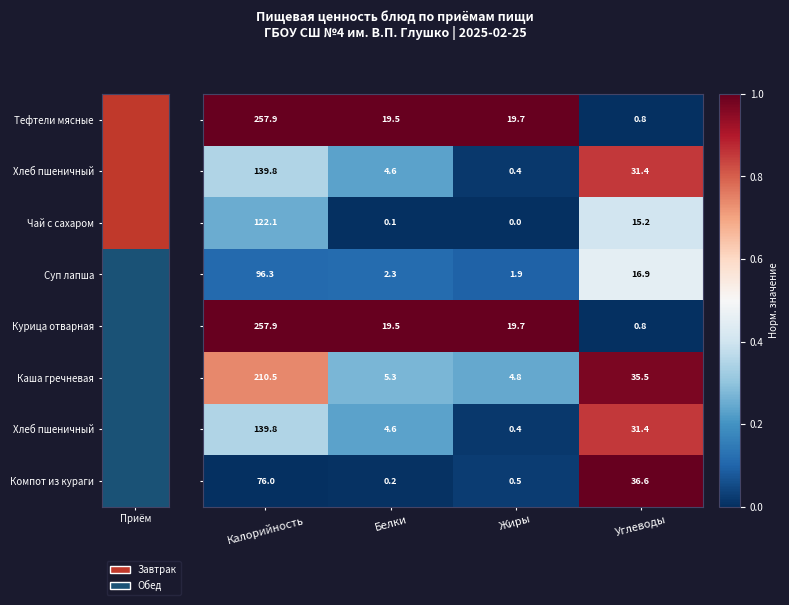

What is the spread (max minus min) of values at Калорийность?

181.9